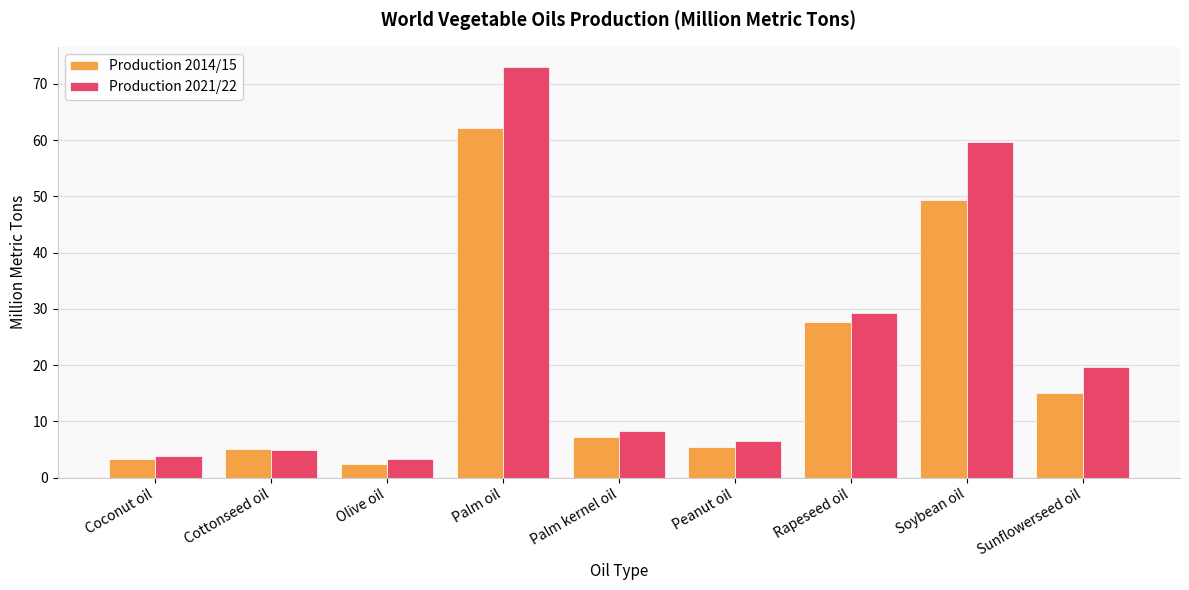

At which category does the chart reach its peak across all series?

Palm oil